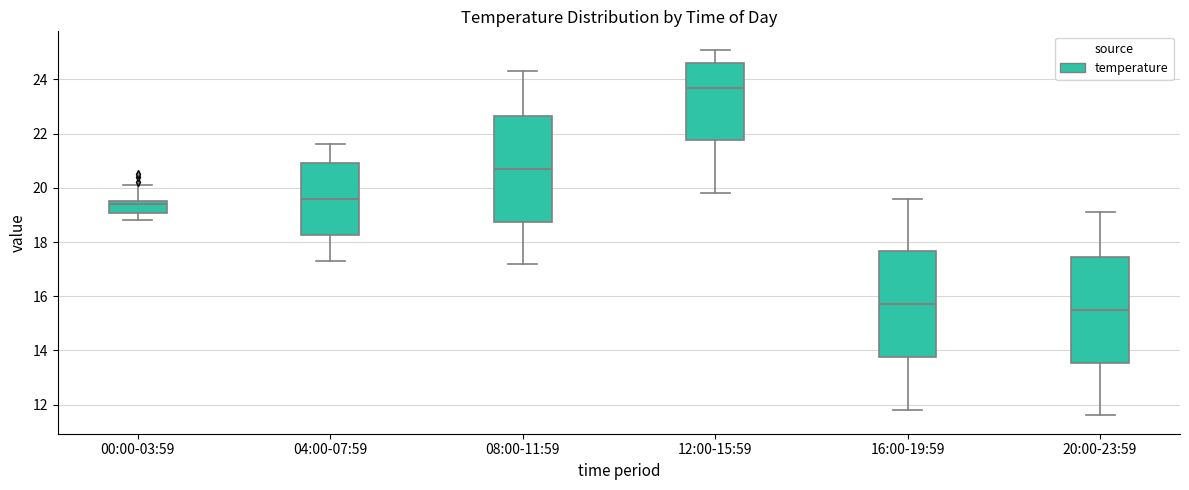

Which box has the highest median line?

12:00-15:59